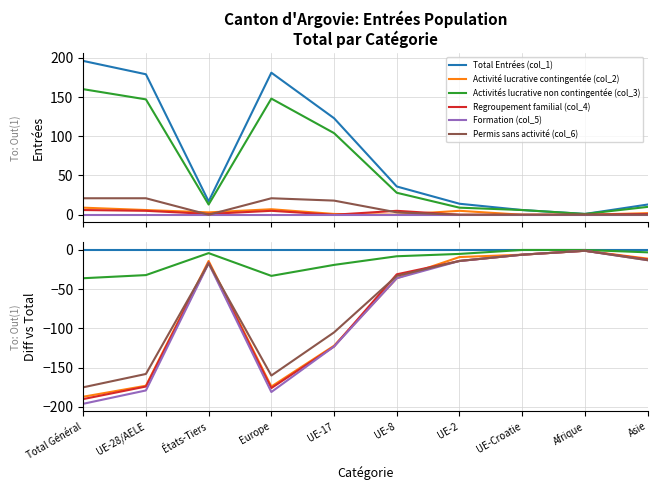

Between Afrique and États-Tiers, which is larger?

Afrique